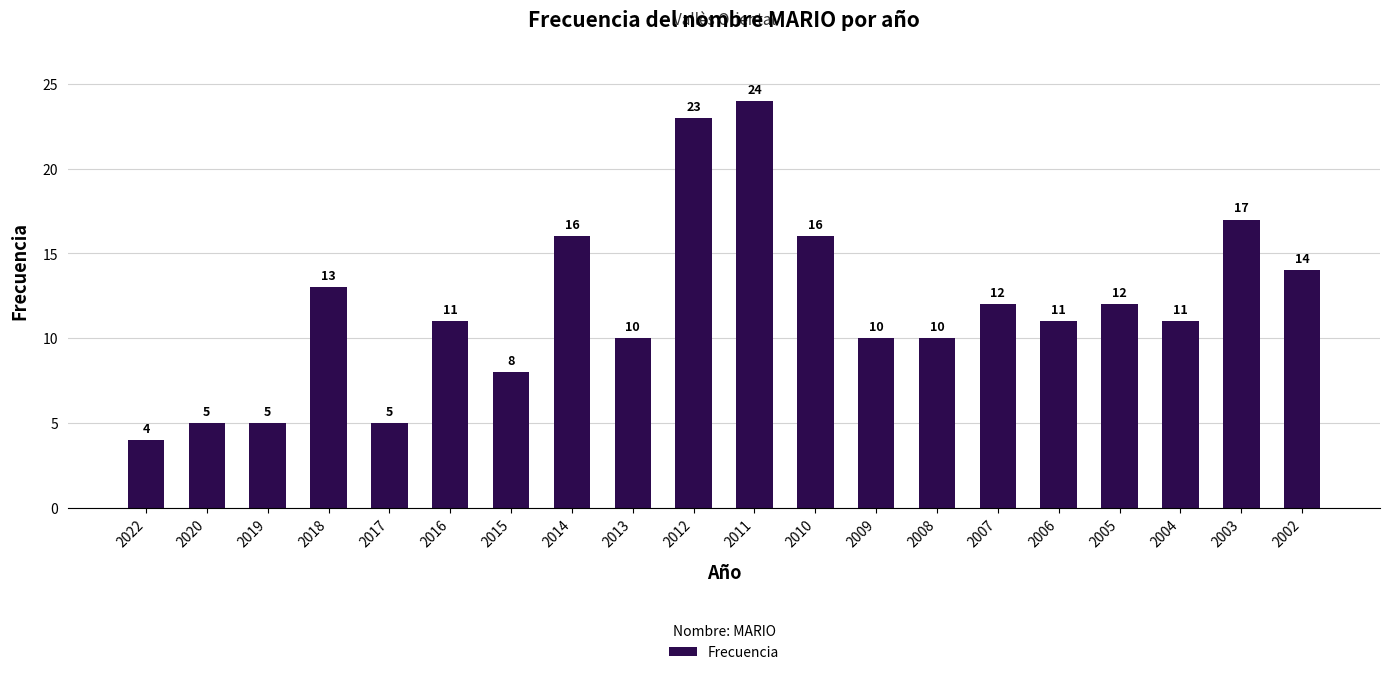

Where does the data first go above 11?

2018